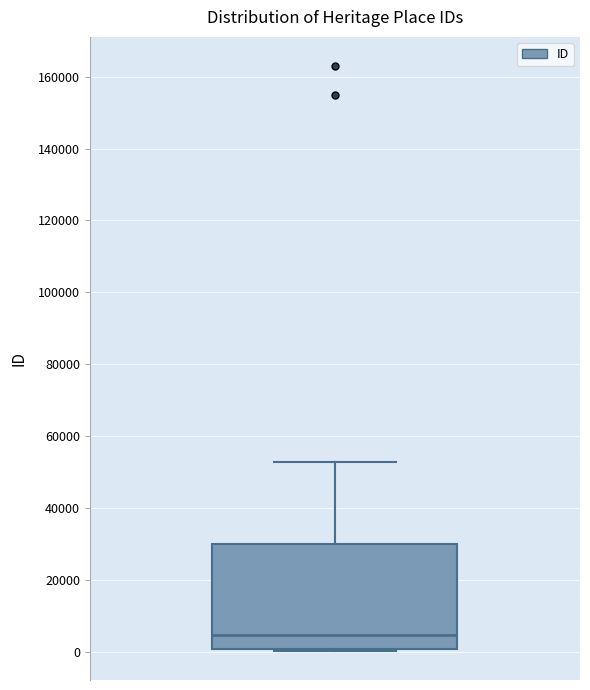

Where does the upper whisker of the box end on the y-axis? The values are not printed on the chart, so give them approximately, as read against the axis.

52000